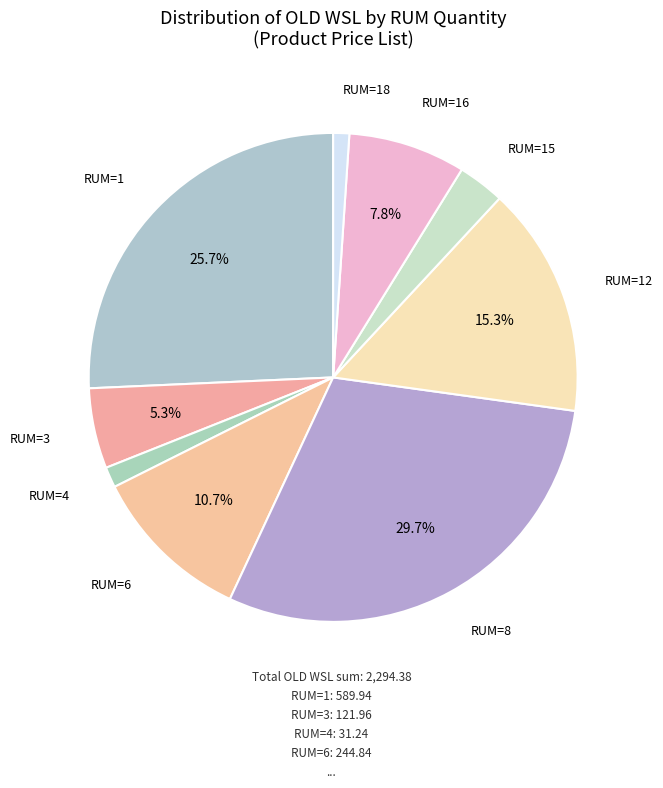

What portion of the pie excludes RUM=1?

74.3%